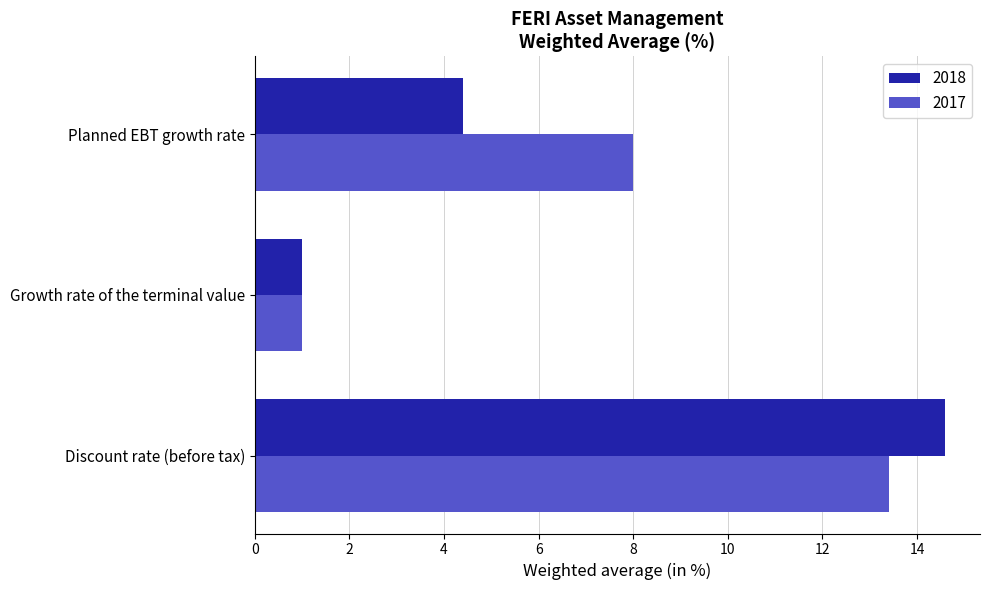

Rank the series by their average value, from lowest to highest.

2018, 2017